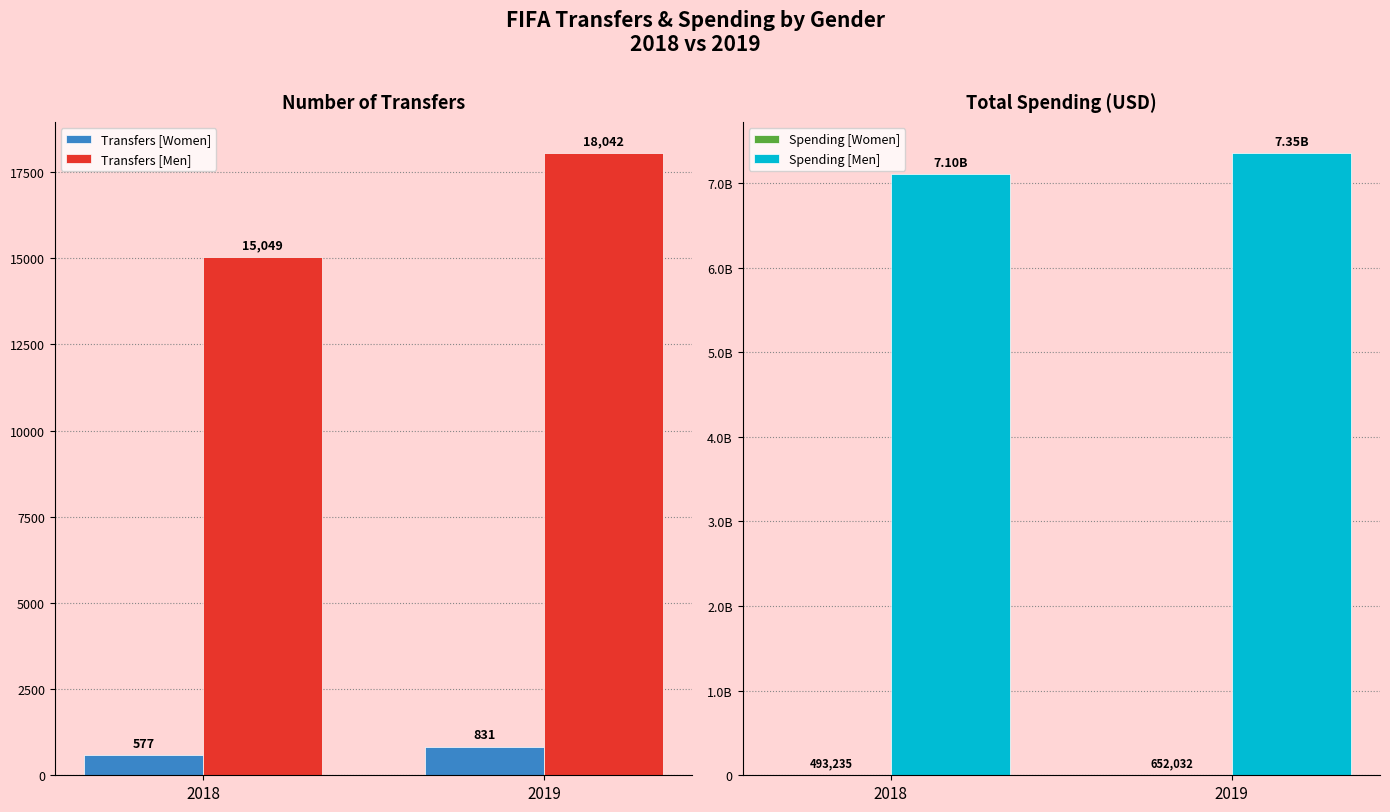

What is the difference between the Transfers [Men] values at 2019 and 2018?

2993